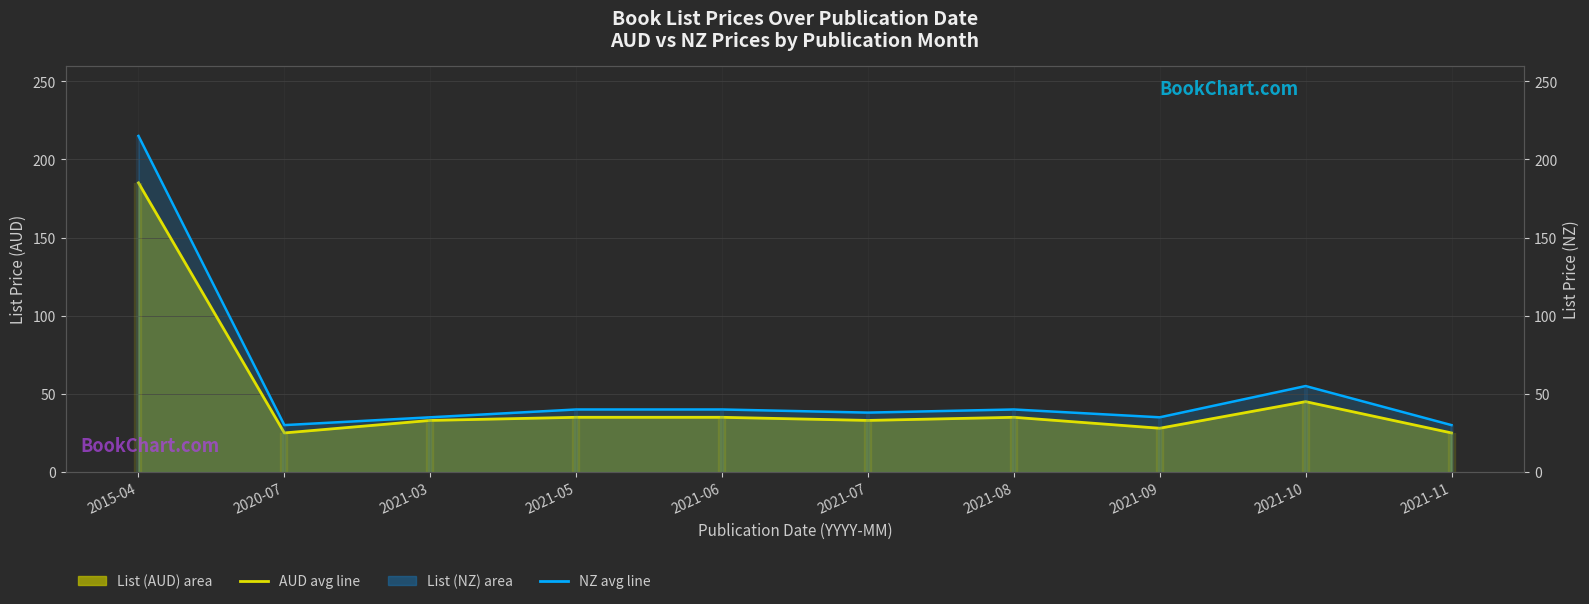

List the series in order of their peak value, lowest first.

AUD monthly avg, NZ monthly avg